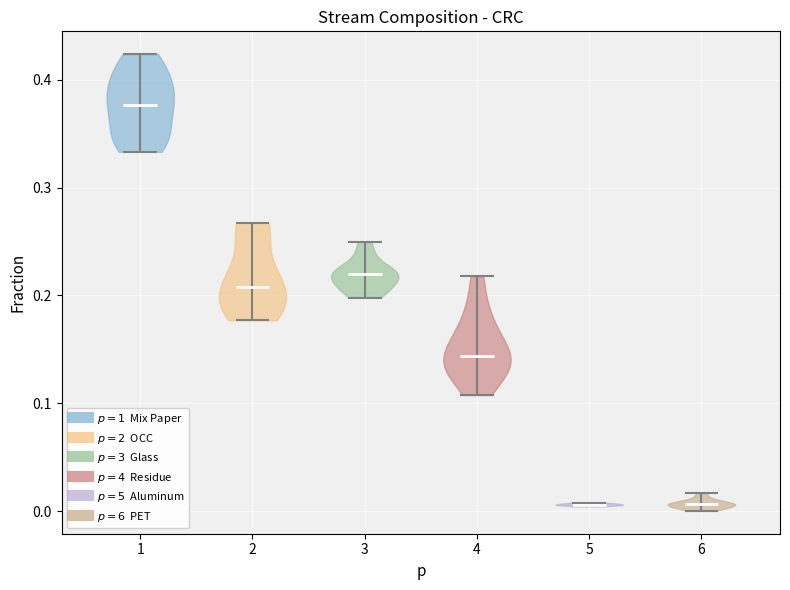

Reading left to right, read every violin against the y-axis: where its median line is, and the lowest and highest points it reaches. The values are not printed on the chart, so give them approximately, as read against the axis.

1: median line 0.38, lowest point 0.33, highest point 0.42
2: median line 0.21, lowest point 0.18, highest point 0.27
3: median line 0.22, lowest point 0.20, highest point 0.25
4: median line 0.14, lowest point 0.11, highest point 0.22
5: median line 0.01, lowest point 0.00, highest point 0.01
6: median line 0.01, lowest point 0.00, highest point 0.02